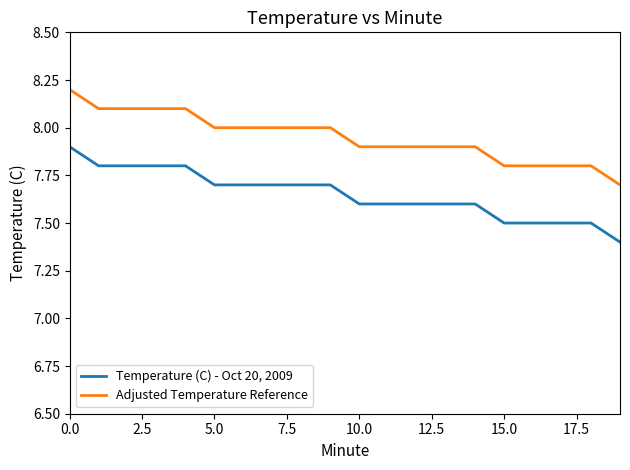

Which series has the largest total across all categories?

Adjusted Temperature Reference